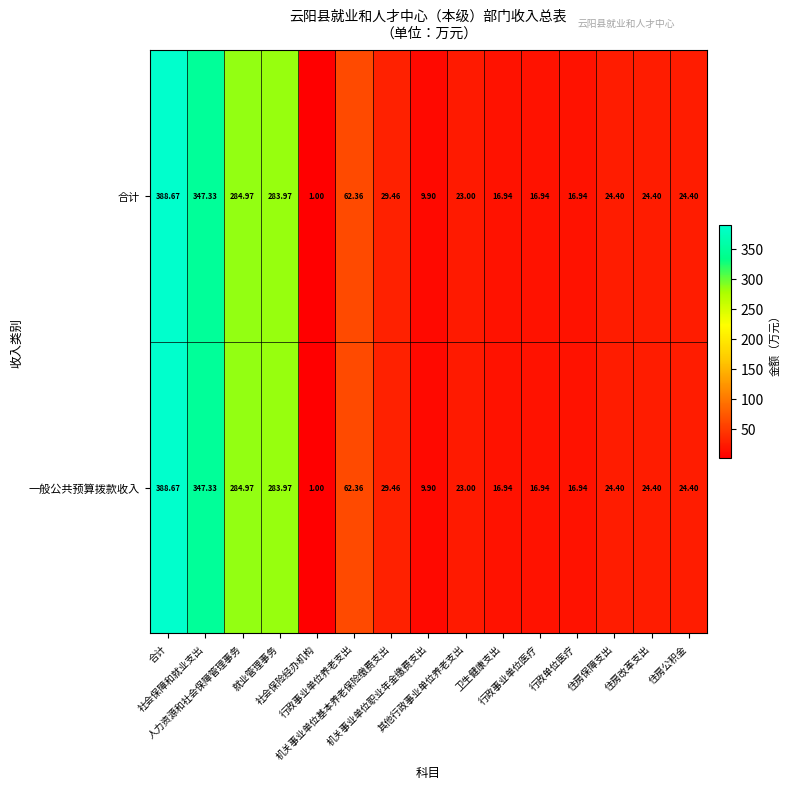

How many distinct data groups are displayed?

2